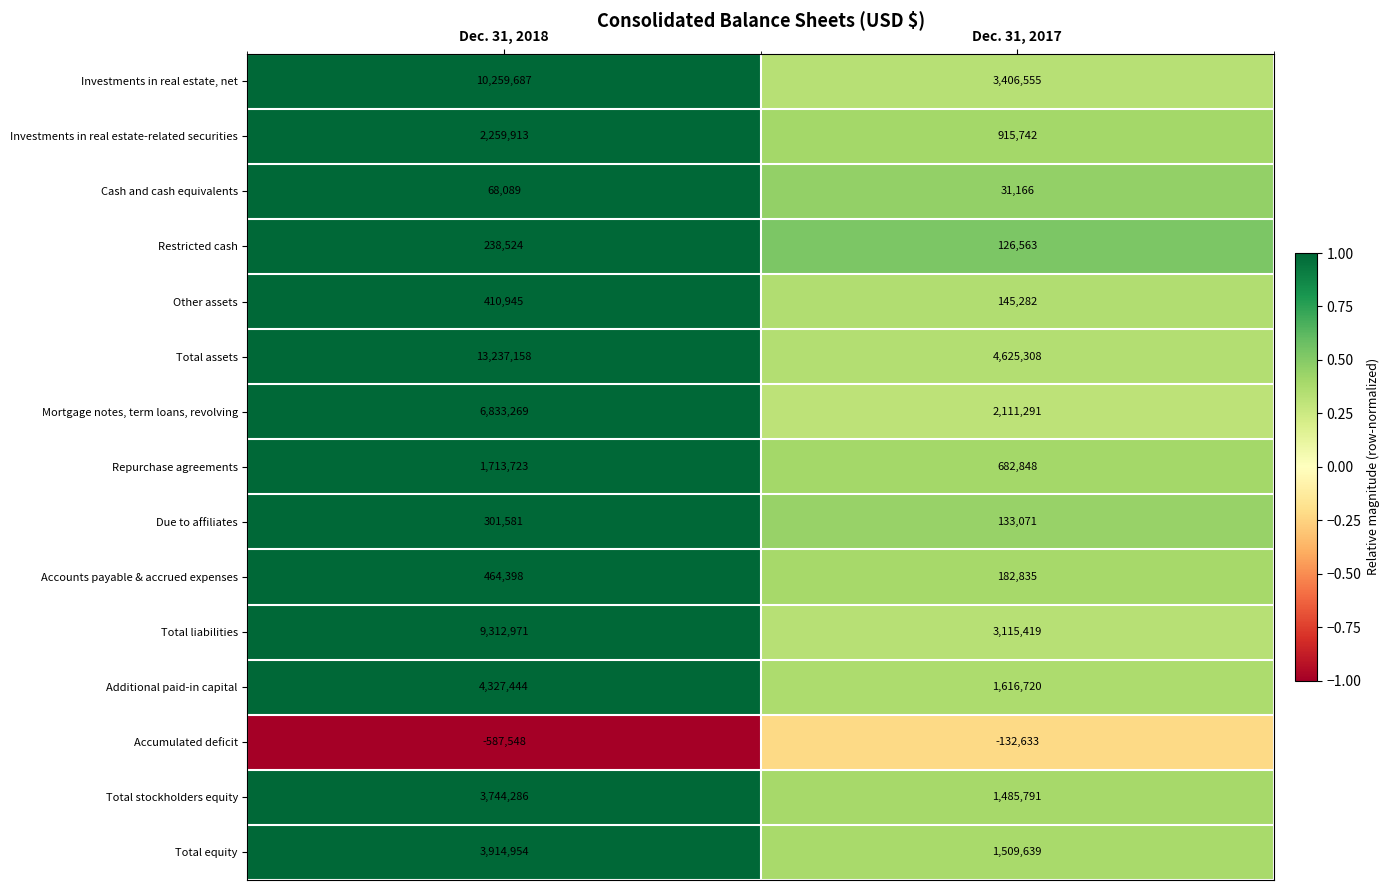

Which series has the largest total across all categories?

Total assets